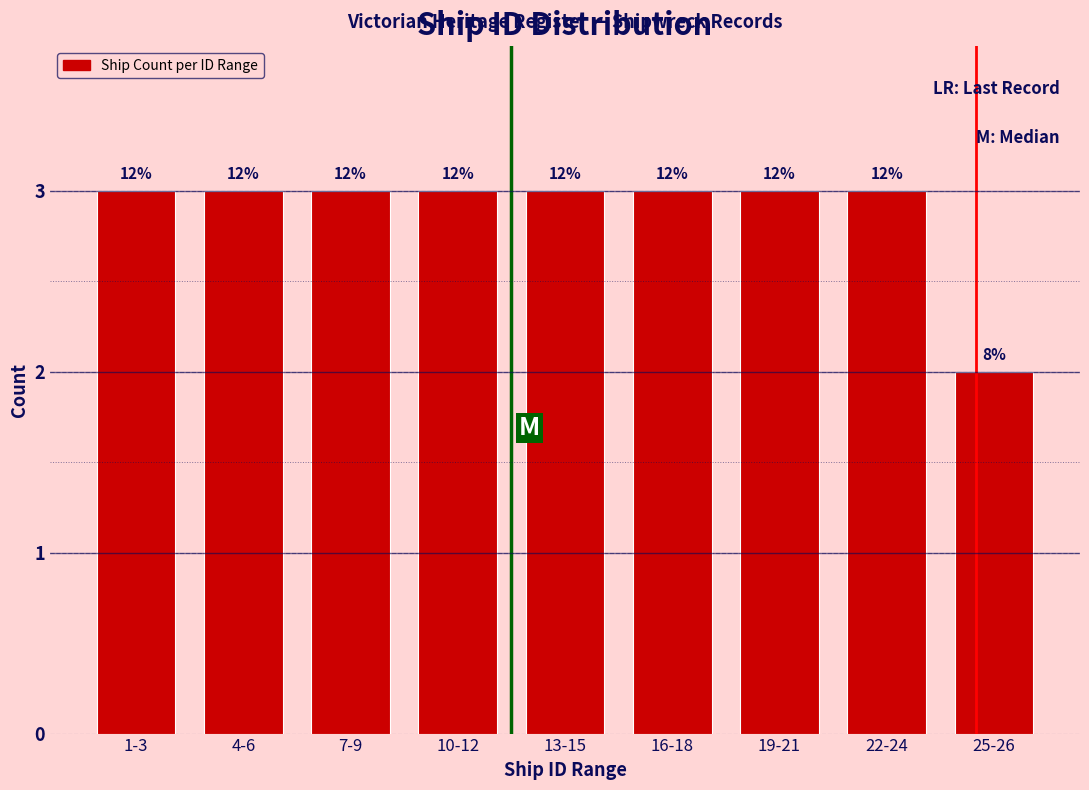

Does the chart contain any negative values?

No